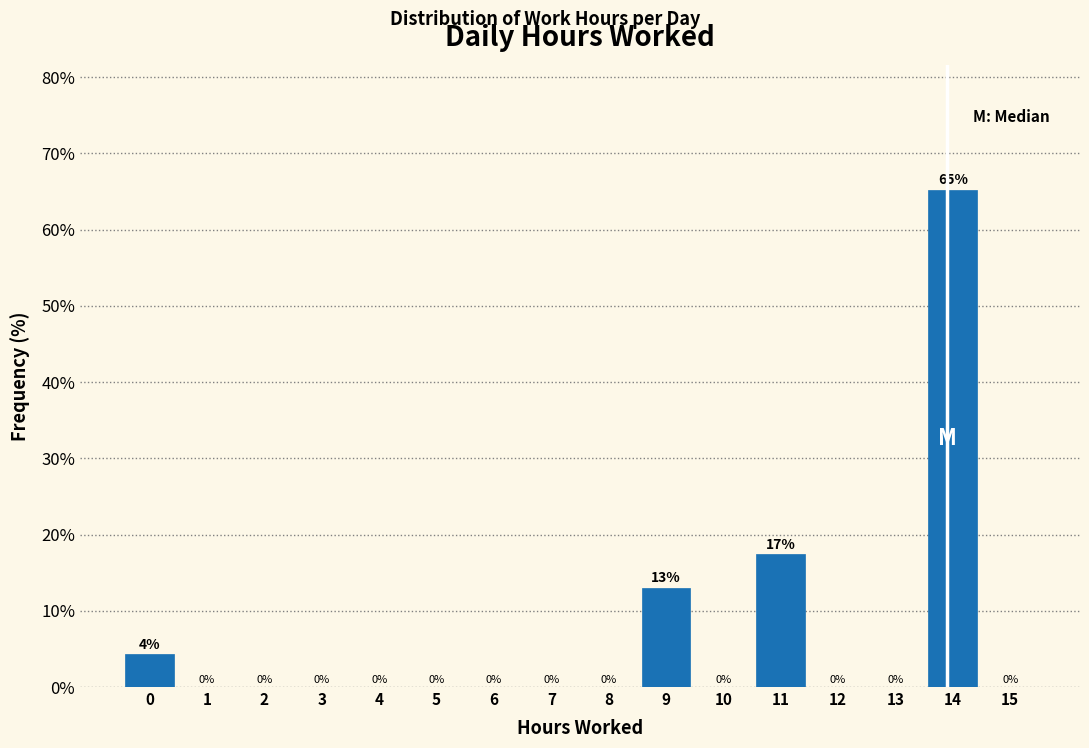

What is the greatest value displayed?

65.2